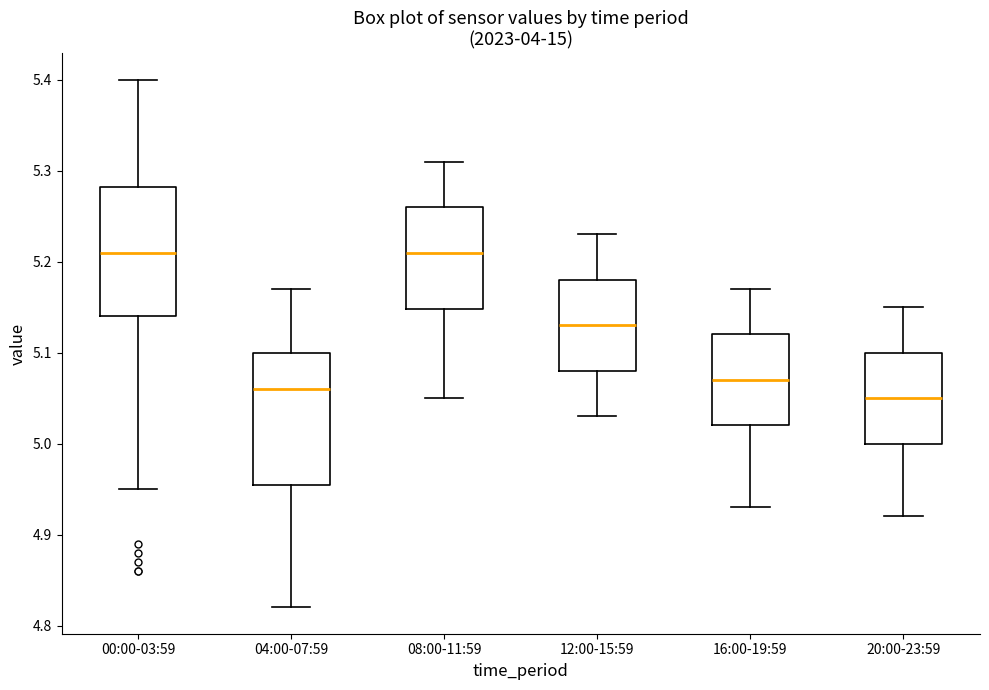

Reading left to right, read every box against the y-axis: the position of its median line, the range the box covers, and the ends of its whiskers. The values are not printed on the chart, so give them approximately, as read against the axis.

00:00-03:59: median 5.21, box 5.14 to 5.28, whiskers 4.95 to 5.40
04:00-07:59: median 5.06, box 4.96 to 5.10, whiskers 4.82 to 5.17
08:00-11:59: median 5.21, box 5.15 to 5.26, whiskers 5.05 to 5.31
12:00-15:59: median 5.13, box 5.08 to 5.18, whiskers 5.03 to 5.23
16:00-19:59: median 5.07, box 5.02 to 5.12, whiskers 4.93 to 5.17
20:00-23:59: median 5.05, box 5.00 to 5.10, whiskers 4.92 to 5.15